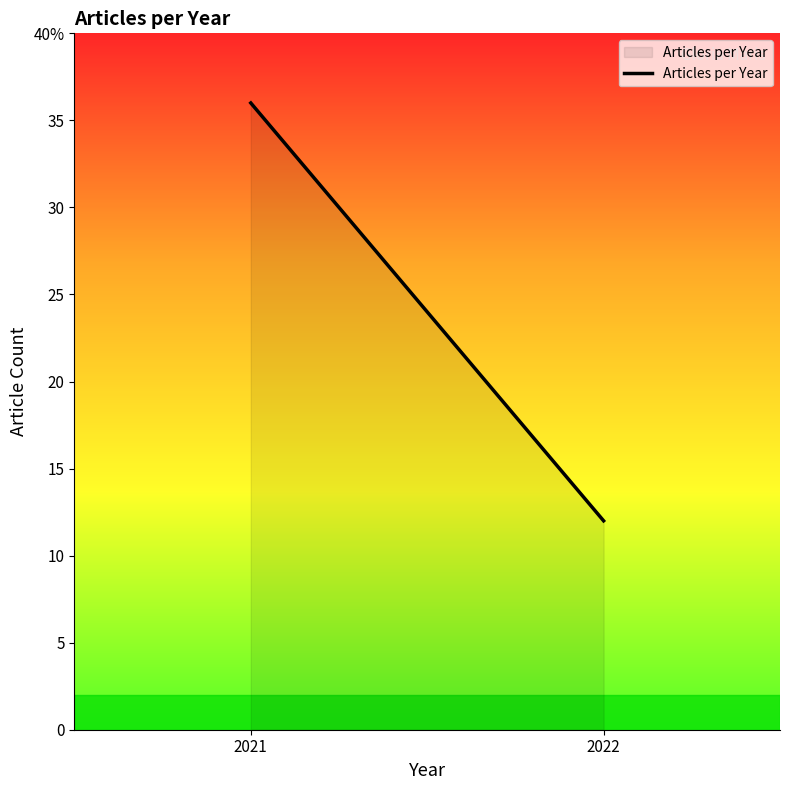

What is the approximate value at 2022, to the nearest 10?

10